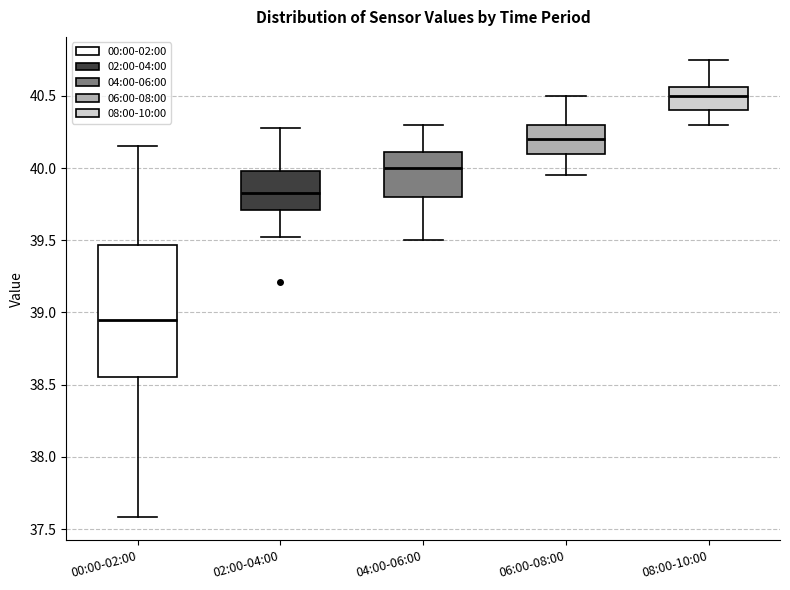

Reading left to right, transcribe this box plot: for each box, give where its median line is, the range the box spans, and where its two whiskers end, as read against the y-axis. The values are not printed on the chart, so give them approximately, as read against the axis.

00:00-02:00: median 38.95, box 38.55 to 39.45, whiskers 37.60 to 40.15
02:00-04:00: median 39.85, box 39.70 to 40.00, whiskers 39.50 to 40.30
04:00-06:00: median 40.00, box 39.80 to 40.10, whiskers 39.50 to 40.30
06:00-08:00: median 40.20, box 40.10 to 40.30, whiskers 39.95 to 40.50
08:00-10:00: median 40.50, box 40.40 to 40.55, whiskers 40.30 to 40.75